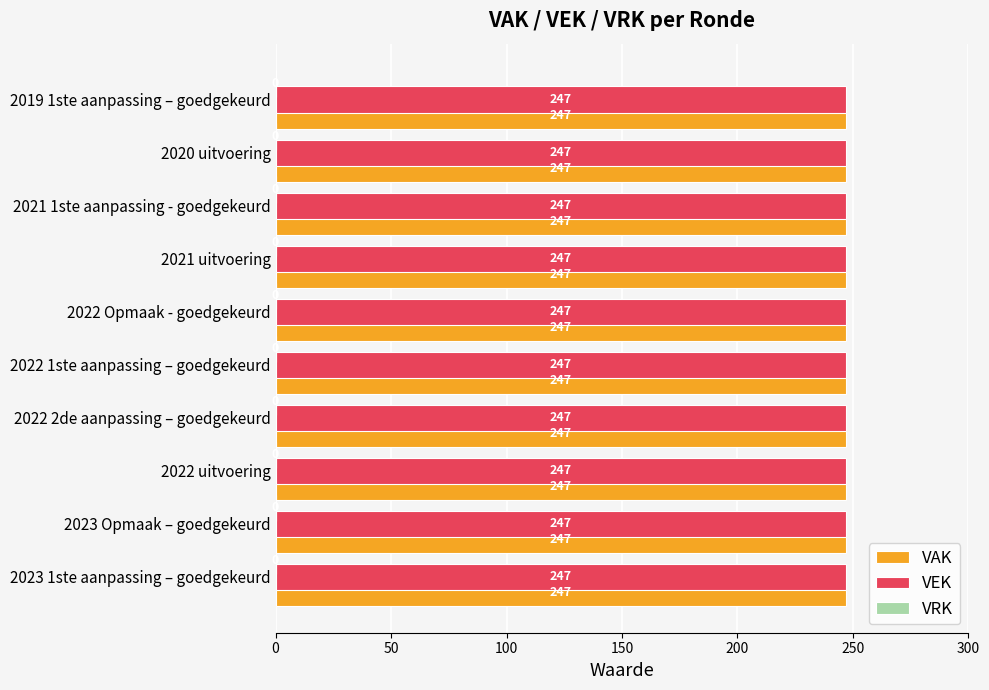

List the series in order of their peak value, highest first.

VAK, VEK, VRK